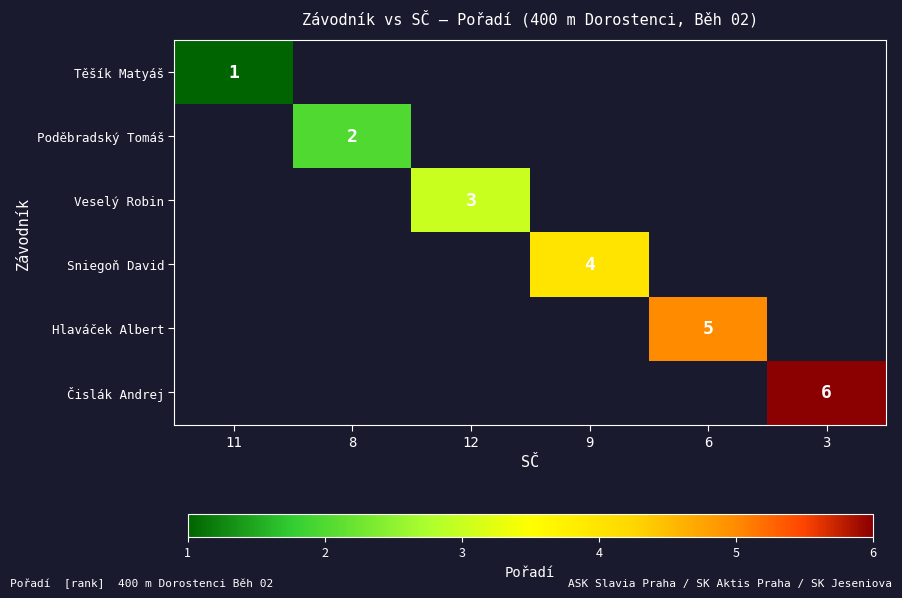

Which category has the highest value across all series?

3